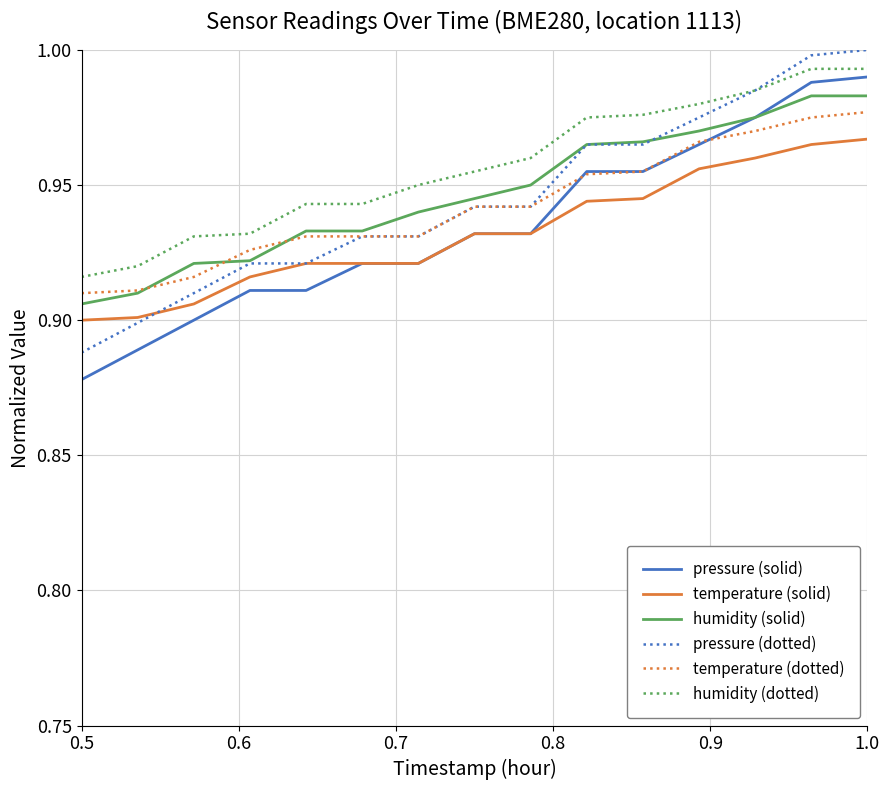

True or false: pressure (dotted) and pressure (solid) intersect in this chart.

False